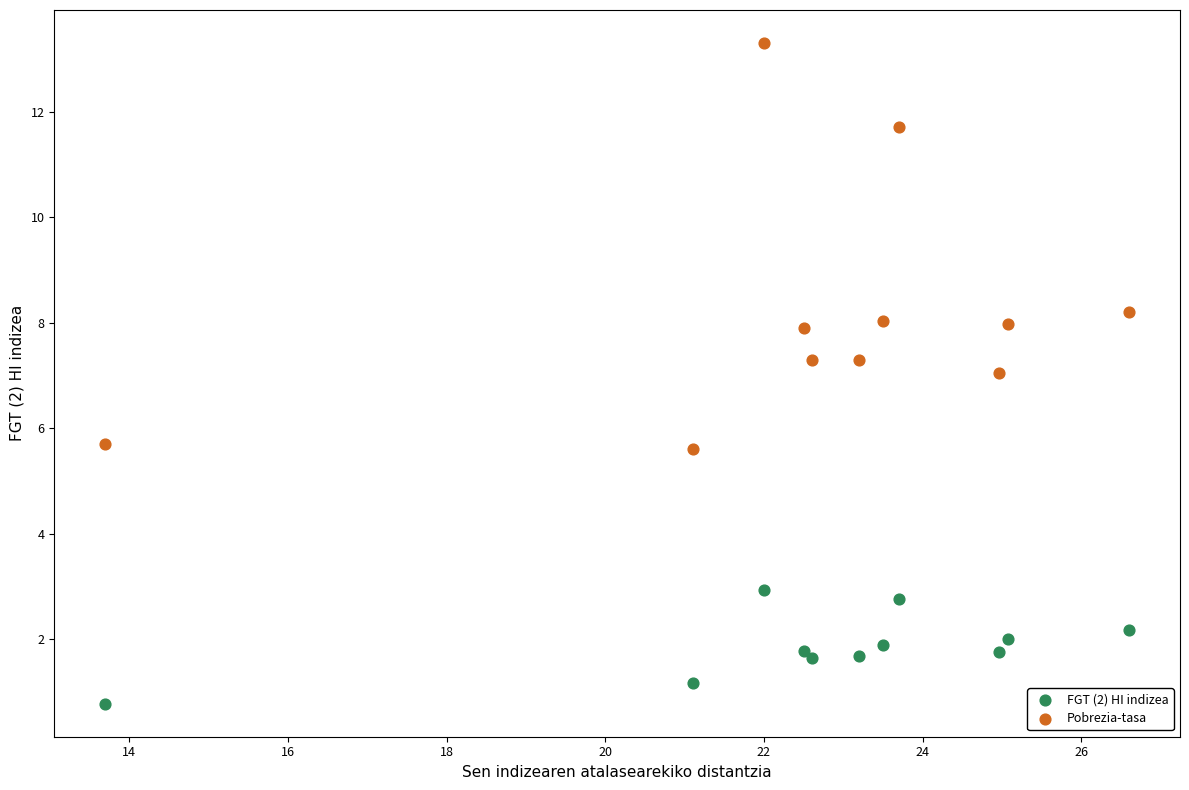

Which series has the widest spread of Y values?

Pobrezia-tasa